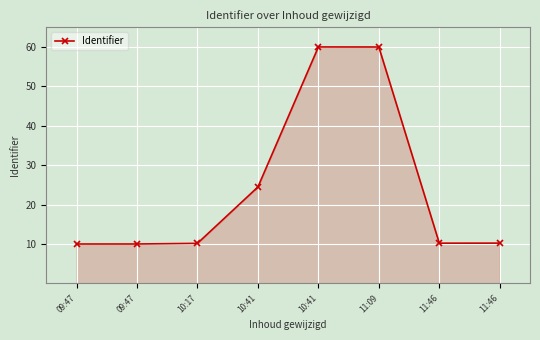

List the labels in order of value, smallest first.

09:47, 09:47, 10:17, 11:46, 11:46, 10:41, 11:09, 10:41